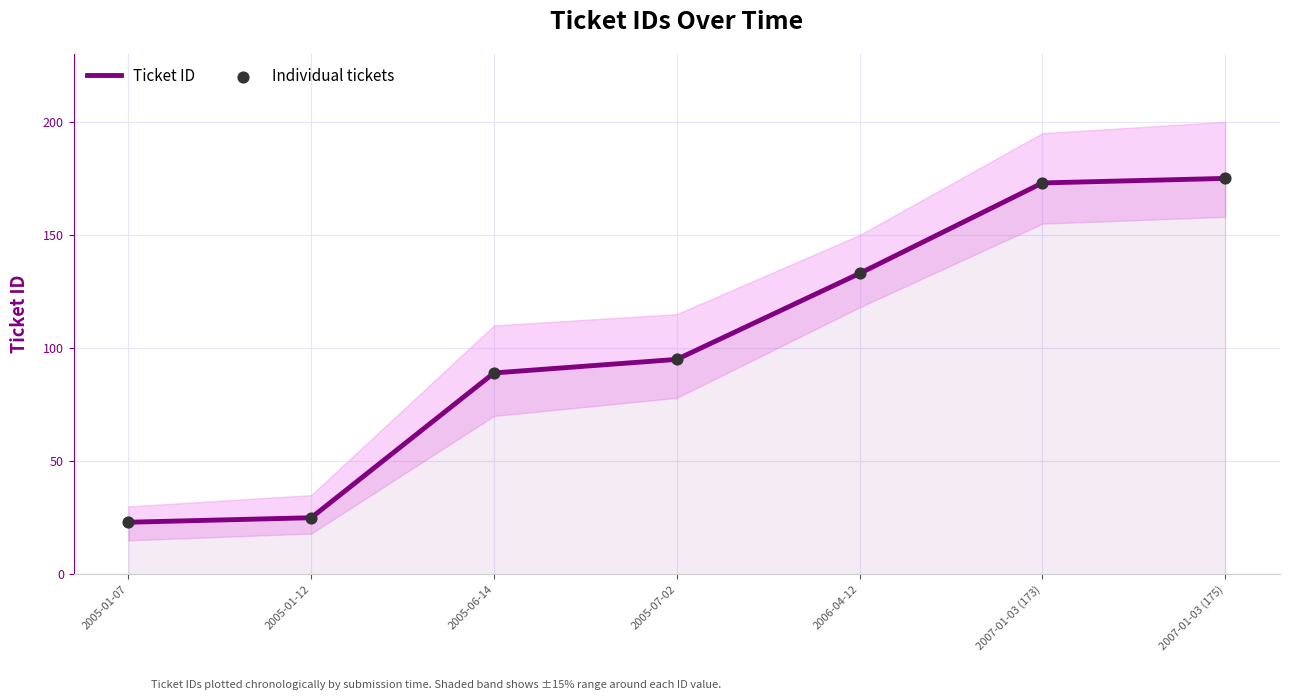

Which series has the widest spread of Y values?

Ticket ID